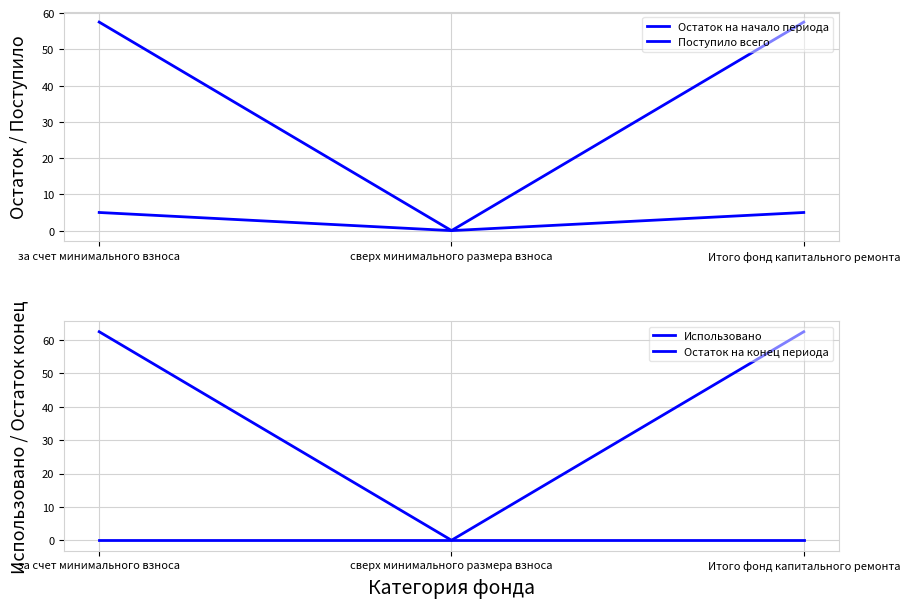

What is the label of the 1st point from the right?

Итого фонд капитального ремонта